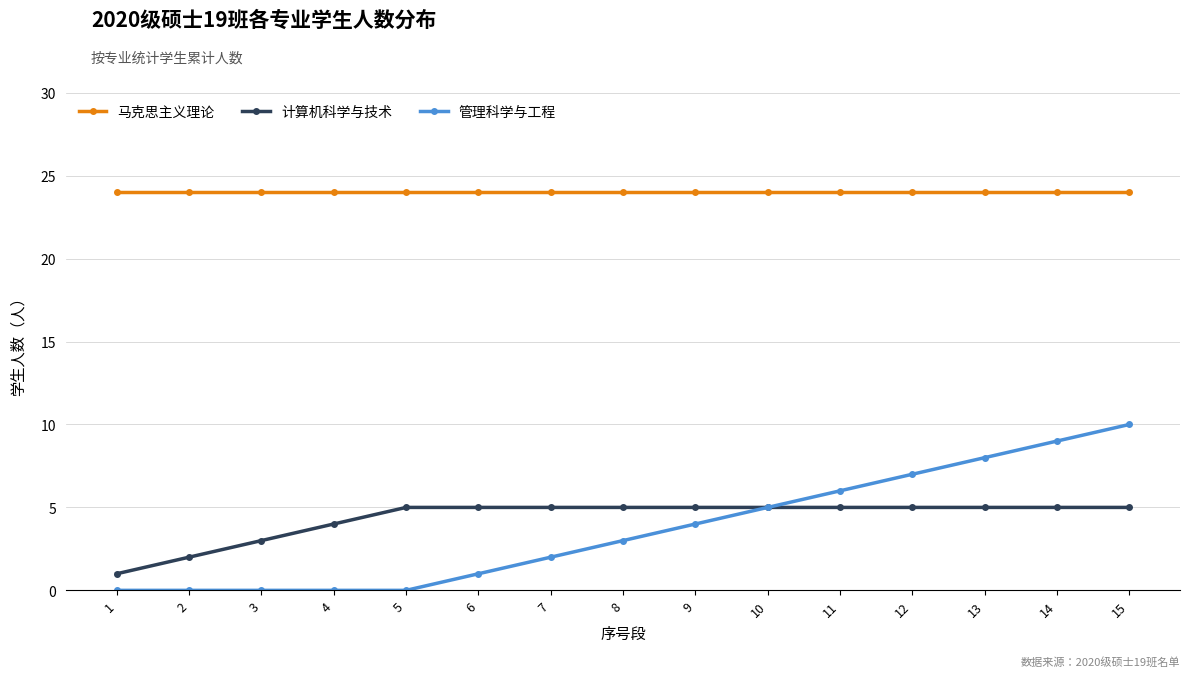

What is the sum of all 计算机科学与技术 values?

65